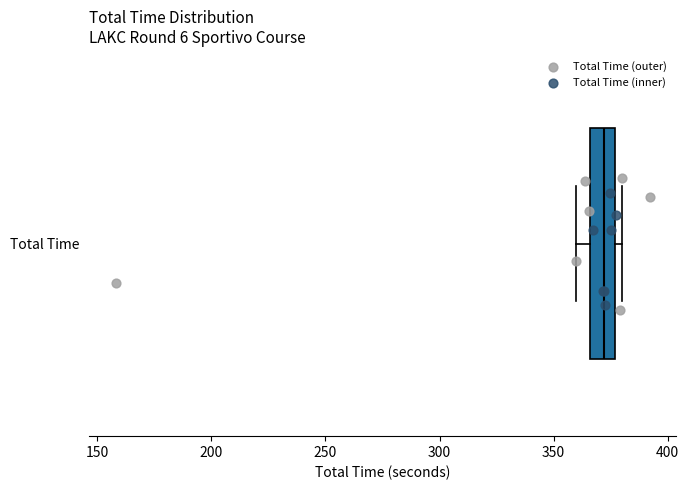

Where does the median line of the box for Total Time sit on the x-axis? The values are not printed on the chart, so give them approximately, as read against the axis.

370